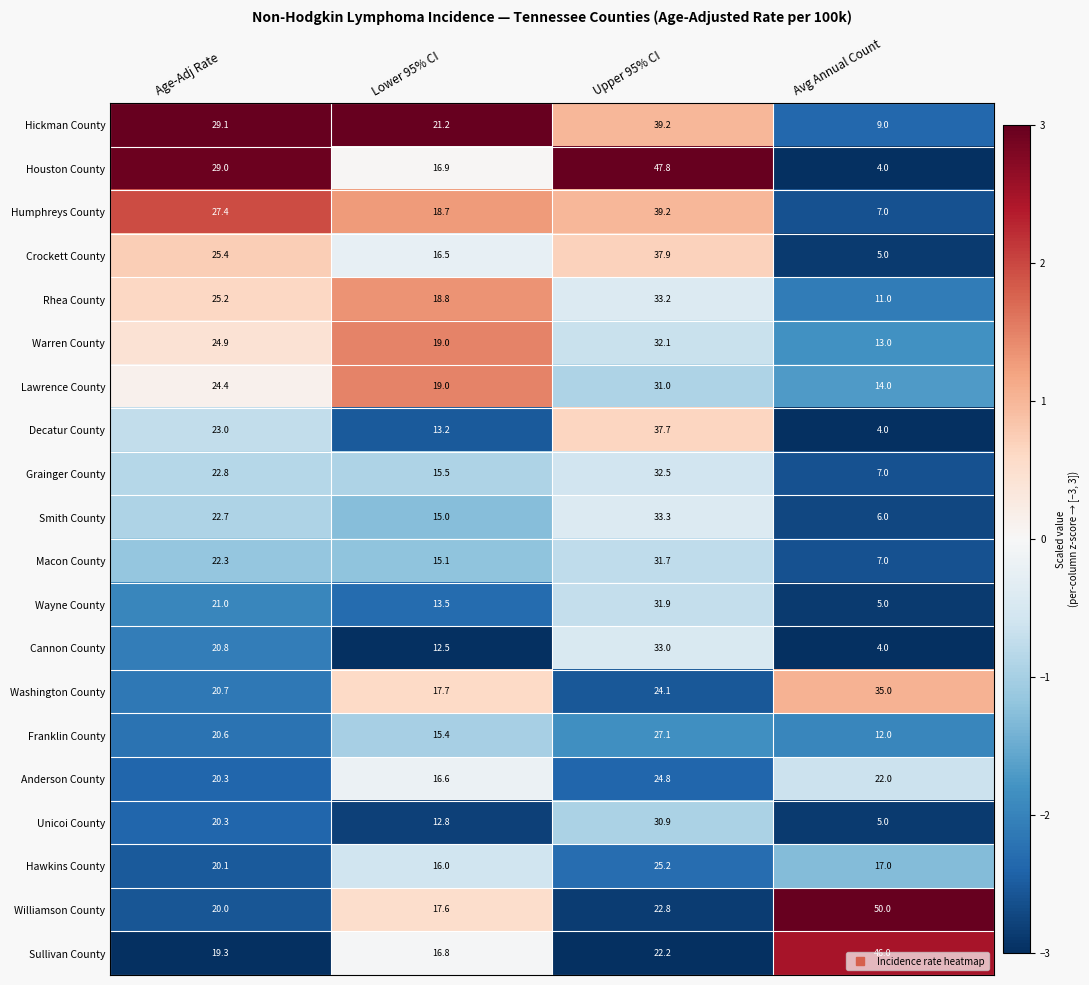

Is it true that Franklin County equals 26.8 at Lower 95% CI?

False